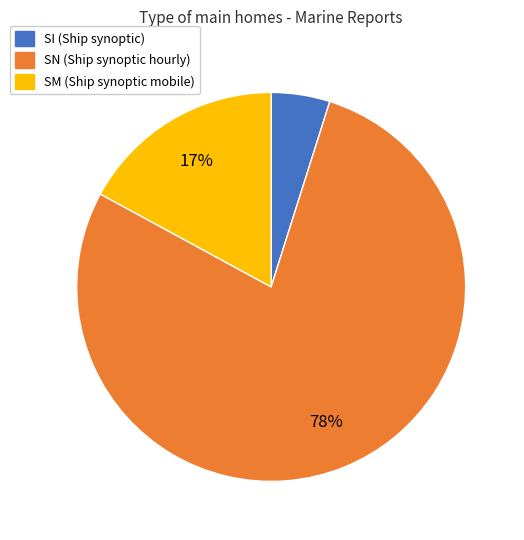

Combined, do SN and SM account for over 50%?

Yes